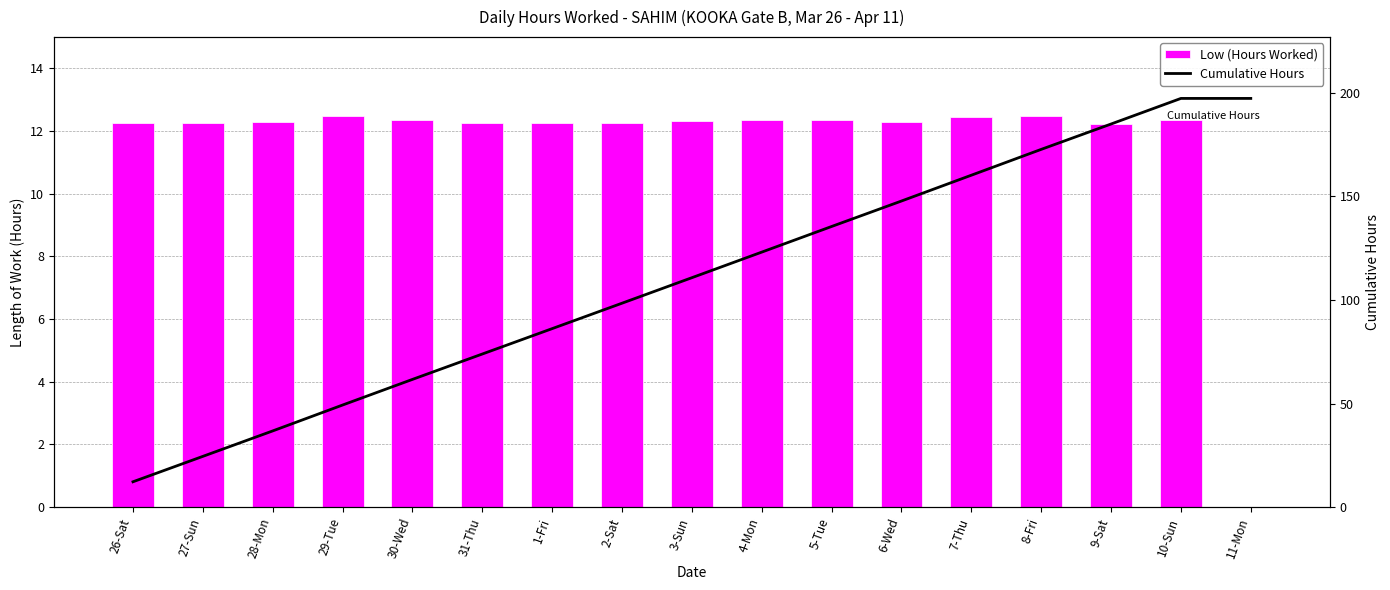

At how many categories does at least one series exceed 134?

7